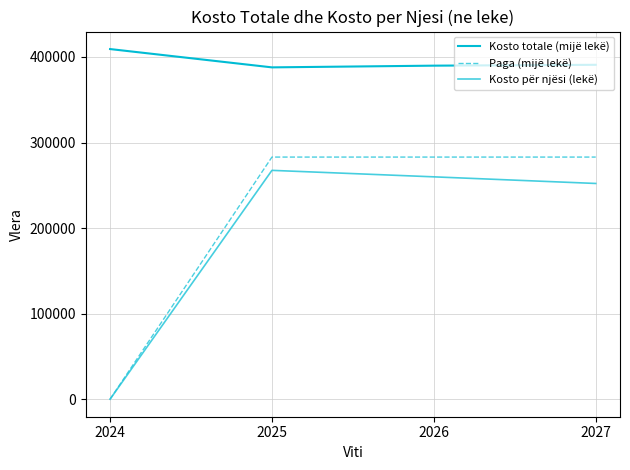

The value of Paga (mijë lekë) at 2027 is 283000.0. True or false?

True